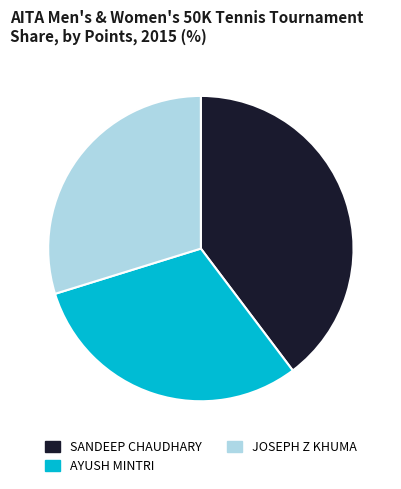

Which slice is the smallest?

JOSEPH Z KHUMA